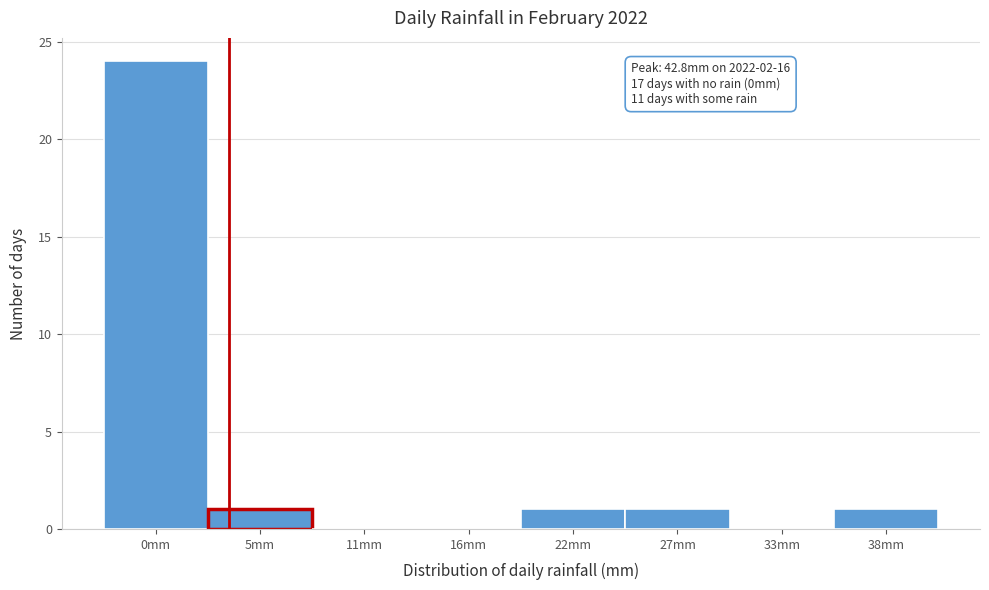

Reading left to right, what are all the values shown in this chart?

0mm=24	5mm=1	11mm=0	16mm=0	22mm=1	27mm=1	33mm=0	38mm=1